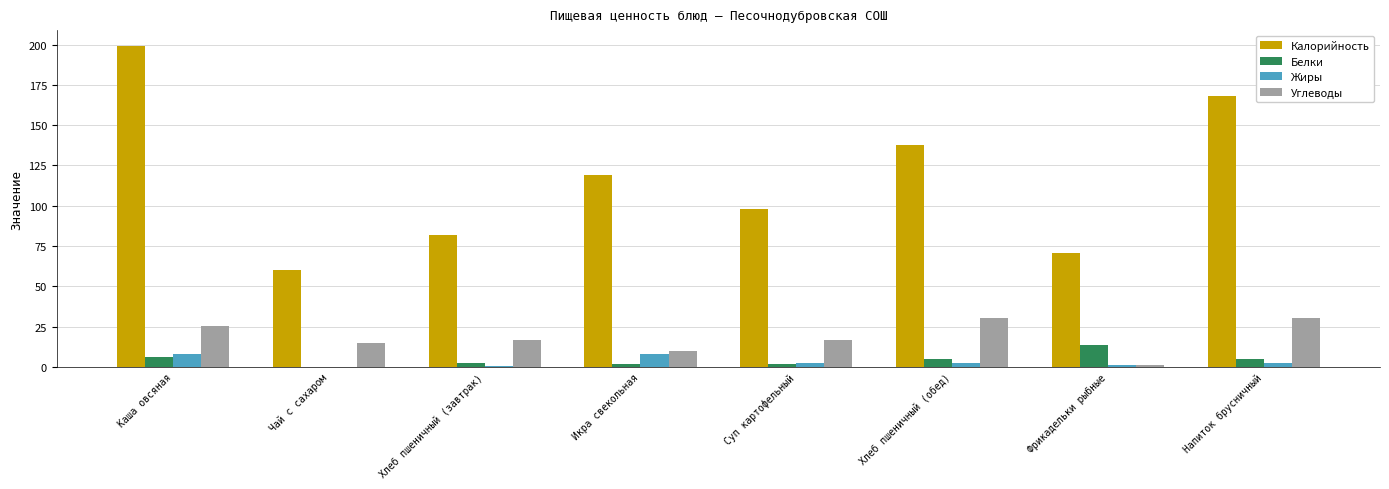

Are the bars horizontal?

No